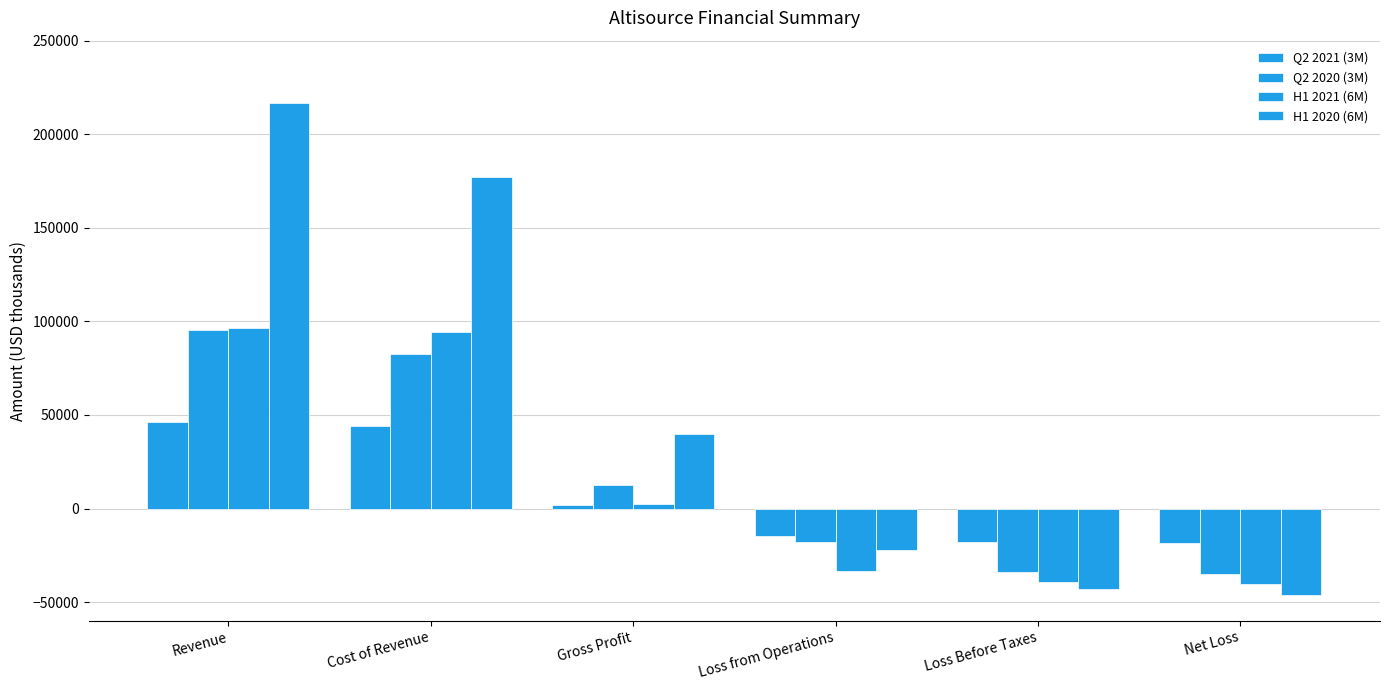

Which series changed the most between Loss Before Taxes and Net Loss?

H1 2020 (6M)